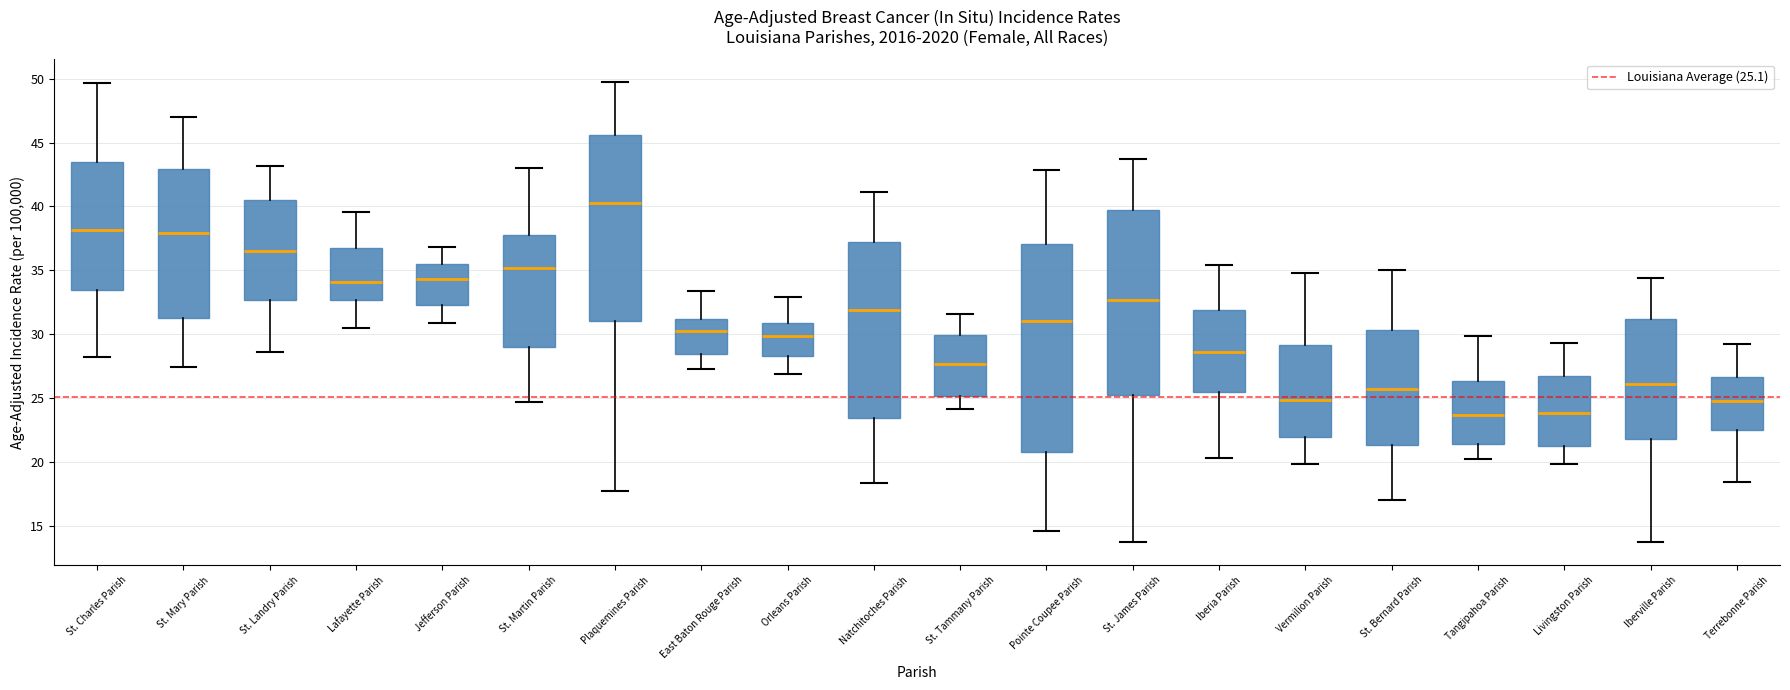

Reading left to right, transcribe this box plot: for each box, give where its median line is, the range the box spans, and where its two whiskers end, as read against the y-axis. The values are not printed on the chart, so give them approximately, as read against the axis.

St. Charles Parish: median 38.0, box 33.5 to 43.5, whiskers 28.0 to 49.5
St. Mary Parish: median 38.0, box 31.5 to 43.0, whiskers 27.5 to 47.0
St. Landry Parish: median 36.5, box 32.5 to 40.5, whiskers 28.5 to 43.0
Lafayette Parish: median 34.0, box 32.5 to 36.5, whiskers 30.5 to 39.5
Jefferson Parish: median 34.5, box 32.5 to 35.5, whiskers 31.0 to 37.0
St. Martin Parish: median 35.0, box 29.0 to 38.0, whiskers 24.5 to 43.0
Plaquemines Parish: median 40.5, box 31.0 to 45.5, whiskers 17.5 to 49.5
East Baton Rouge Parish: median 30.0, box 28.5 to 31.0, whiskers 27.5 to 33.5
Orleans Parish: median 30.0, box 28.5 to 31.0, whiskers 27.0 to 33.0
Natchitoches Parish: median 32.0, box 23.5 to 37.0, whiskers 18.5 to 41.0
St. Tammany Parish: median 27.5, box 25.0 to 30.0, whiskers 24.0 to 31.5
Pointe Coupee Parish: median 31.0, box 21.0 to 37.0, whiskers 14.5 to 43.0
St. James Parish: median 32.5, box 25.0 to 39.5, whiskers 14.0 to 43.5
Iberia Parish: median 28.5, box 25.5 to 32.0, whiskers 20.5 to 35.5
Vermilion Parish: median 25.0, box 22.0 to 29.0, whiskers 20.0 to 35.0
St. Bernard Parish: median 25.5, box 21.5 to 30.5, whiskers 17.0 to 35.0
Tangipahoa Parish: median 23.5, box 21.5 to 26.5, whiskers 20.5 to 30.0
Livingston Parish: median 24.0, box 21.5 to 26.5, whiskers 20.0 to 29.5
Iberville Parish: median 26.0, box 22.0 to 31.0, whiskers 13.5 to 34.5
Terrebonne Parish: median 24.5, box 22.5 to 26.5, whiskers 18.5 to 29.0